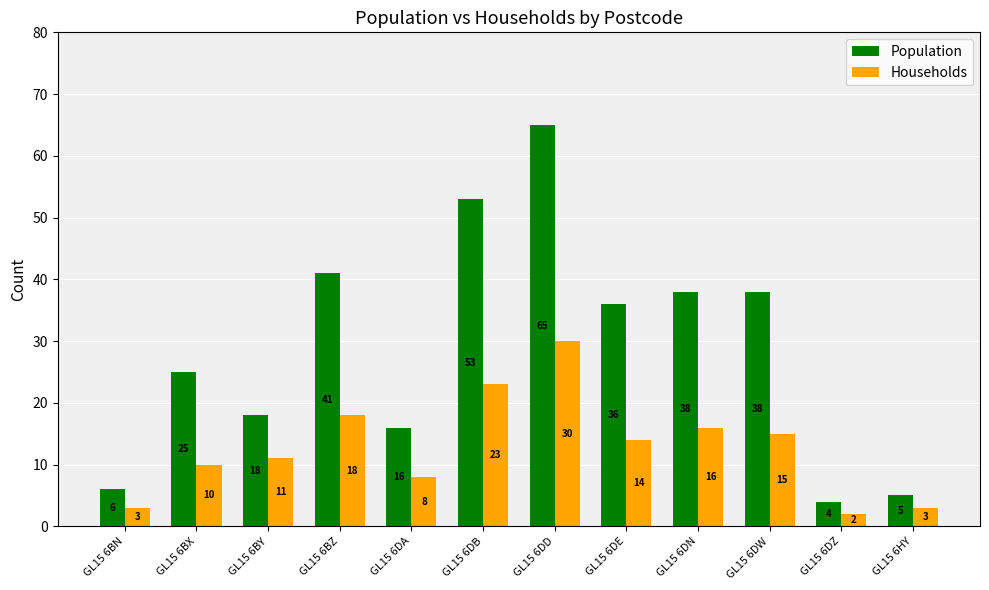

Between GL15 6BN and GL15 6BX, which series saw the biggest shift?

Population